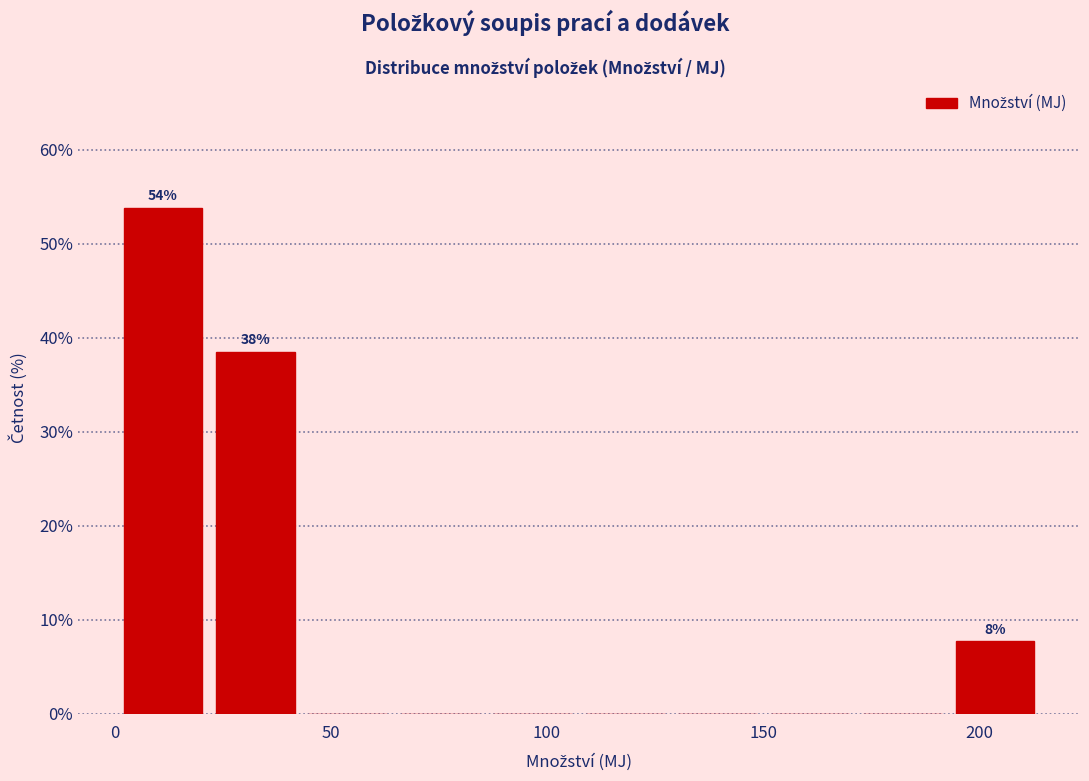

Over which range of the x-axis is the bar tallest?

0 to 25